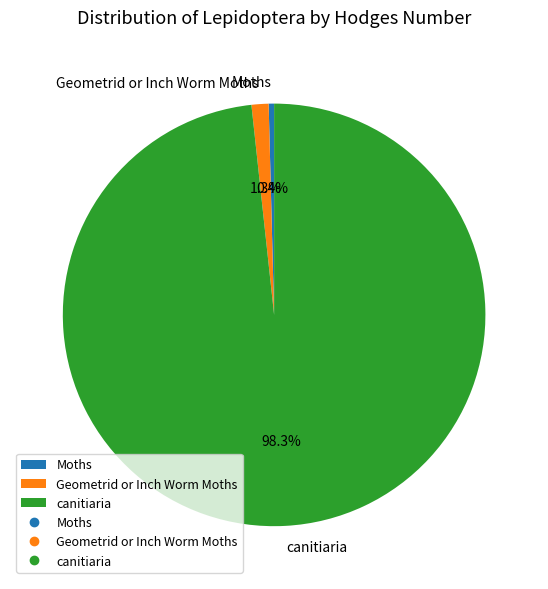

To the nearest percent, what percentage of the pie is Geometrid or Inch Worm Moths?

1%